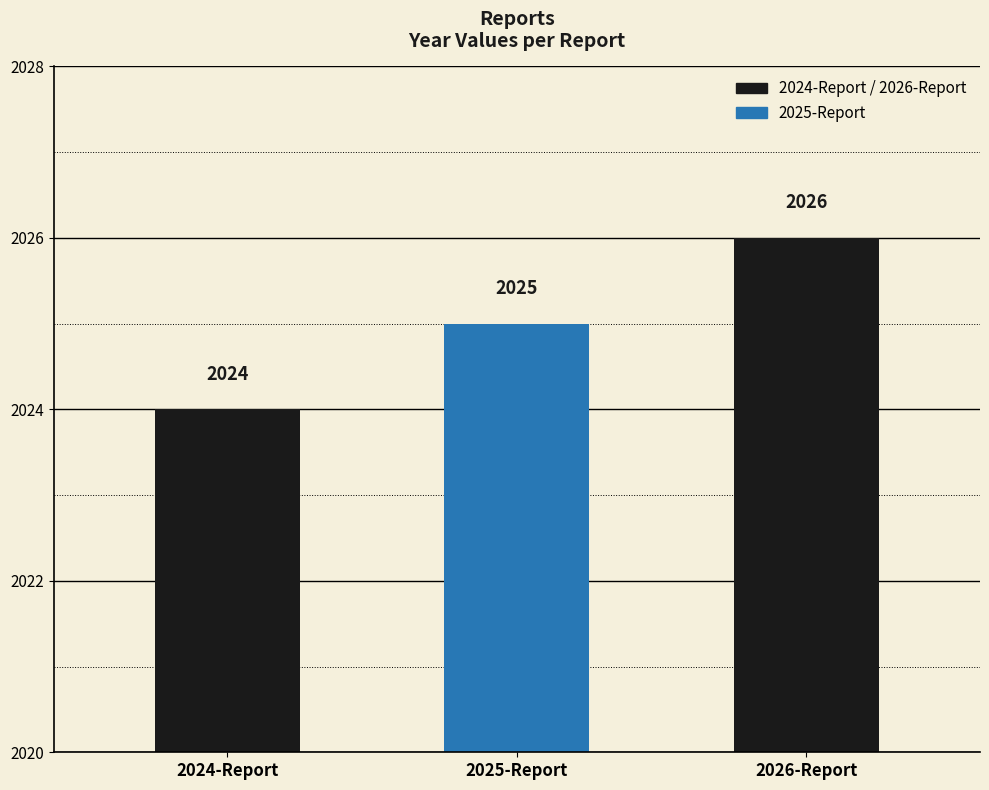

Reading left to right, list all the values displayed in this chart.

2024-Report=2024	2025-Report=2025	2026-Report=2026